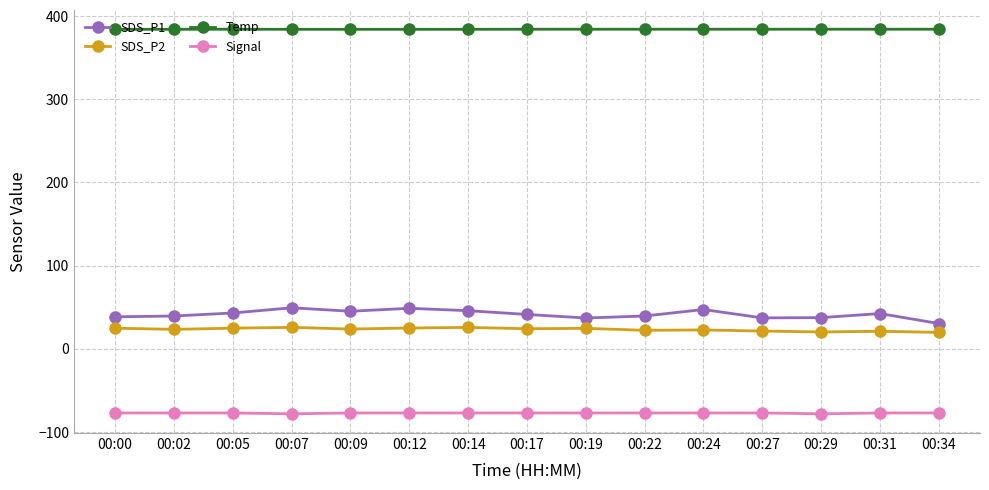

What is the maximum value for SDS_P2?

25.9